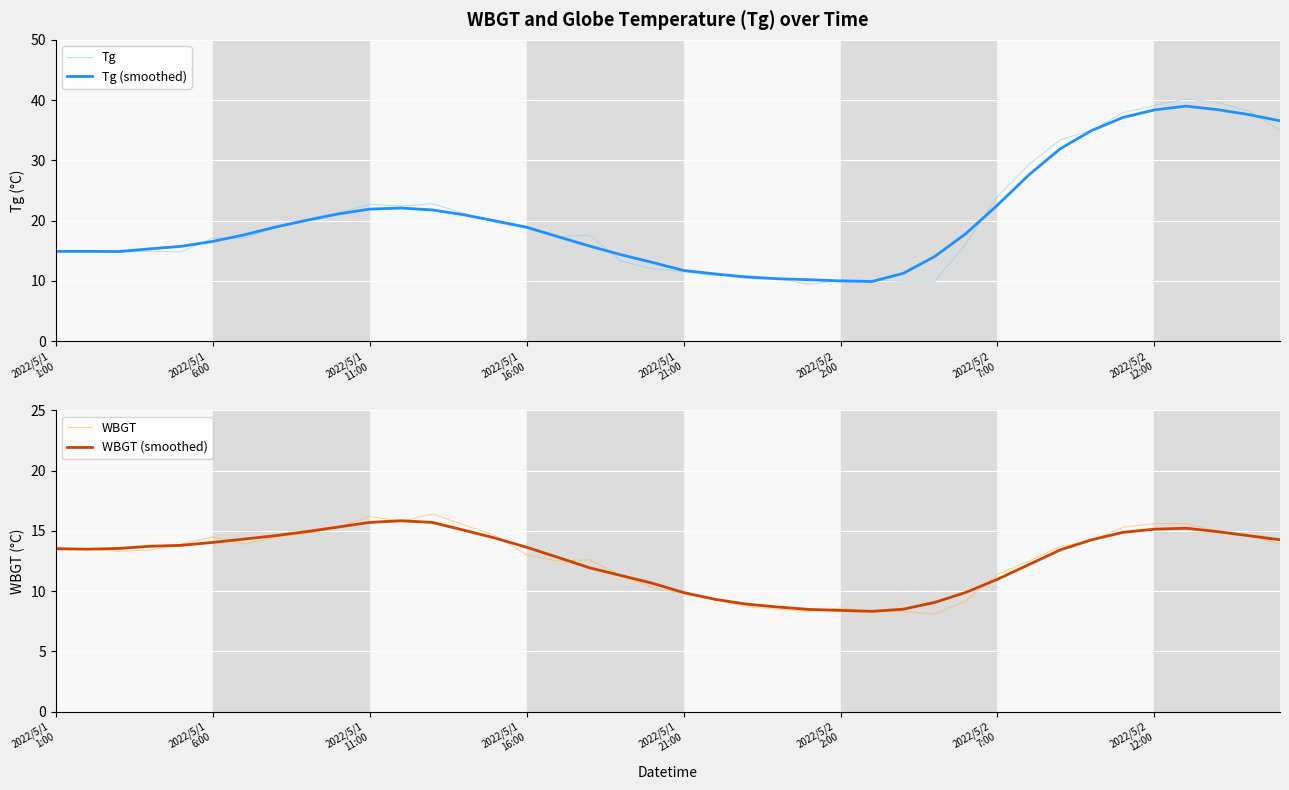

What is the sum of the WBGT (smoothed) values at 2022/5/2
7:00 and 27?

22.8